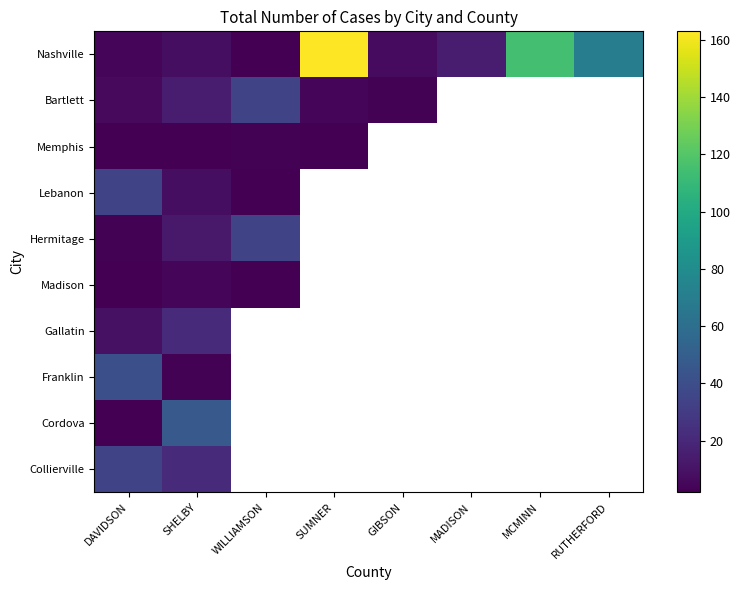

Is it true that Memphis equals 2.0 at DAVIDSON?

True